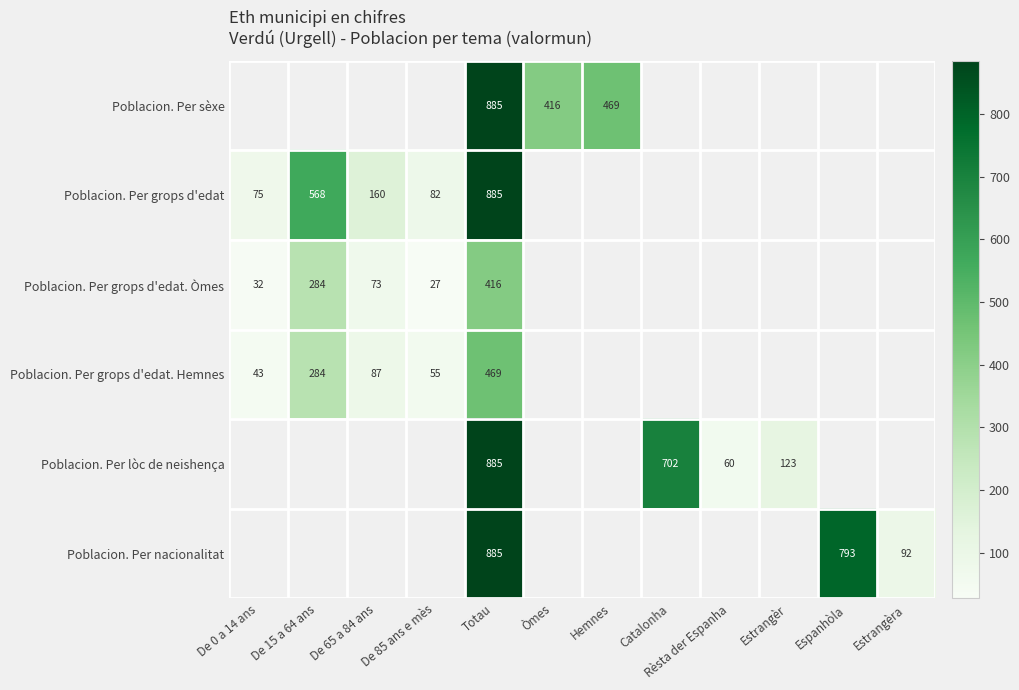

The value of Poblacion. Per grops d'edat. Hemnes at De 85 ans e mès is 83. True or false?

False